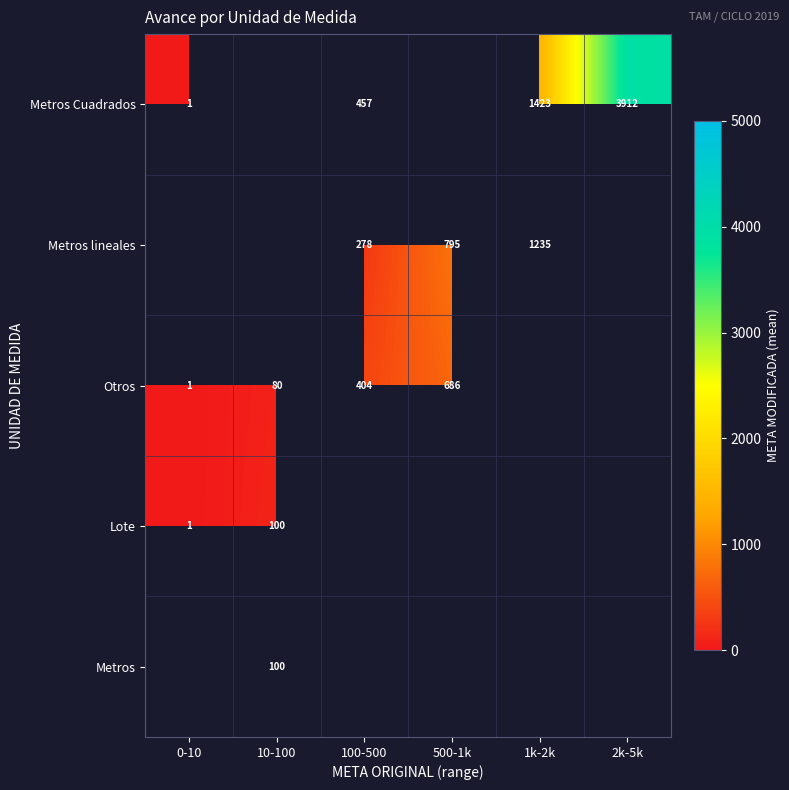

The value of Metros Cuadrados at 100-500 is 457. True or false?

True